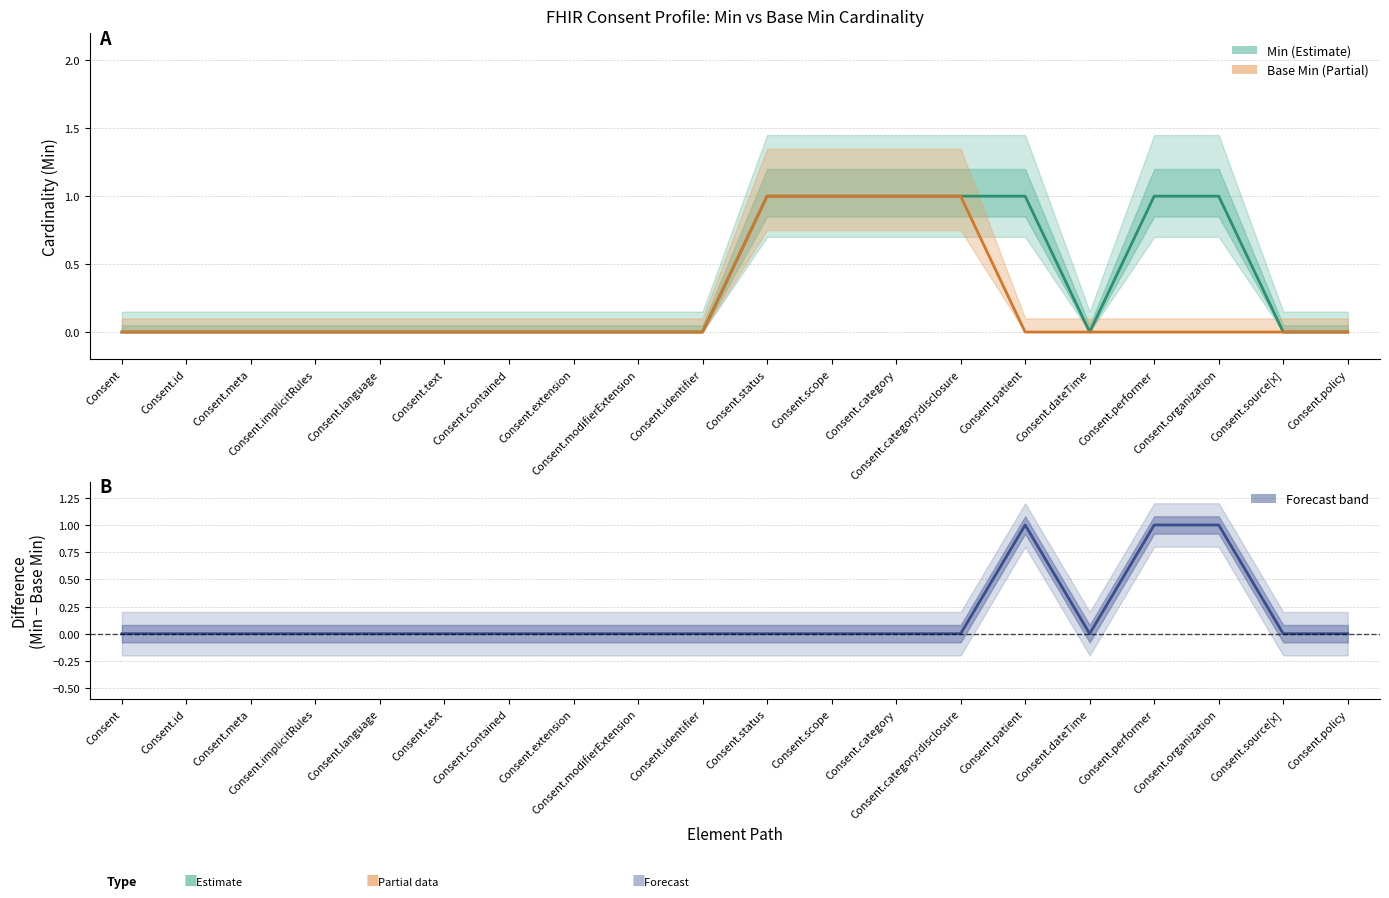

Which series has the largest range (max minus min)?

Min